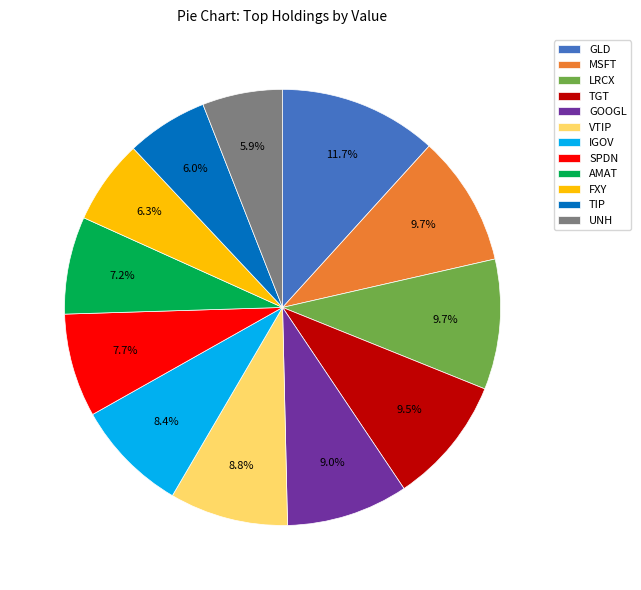

Is it true that IGOV is 8% of the pie?

True